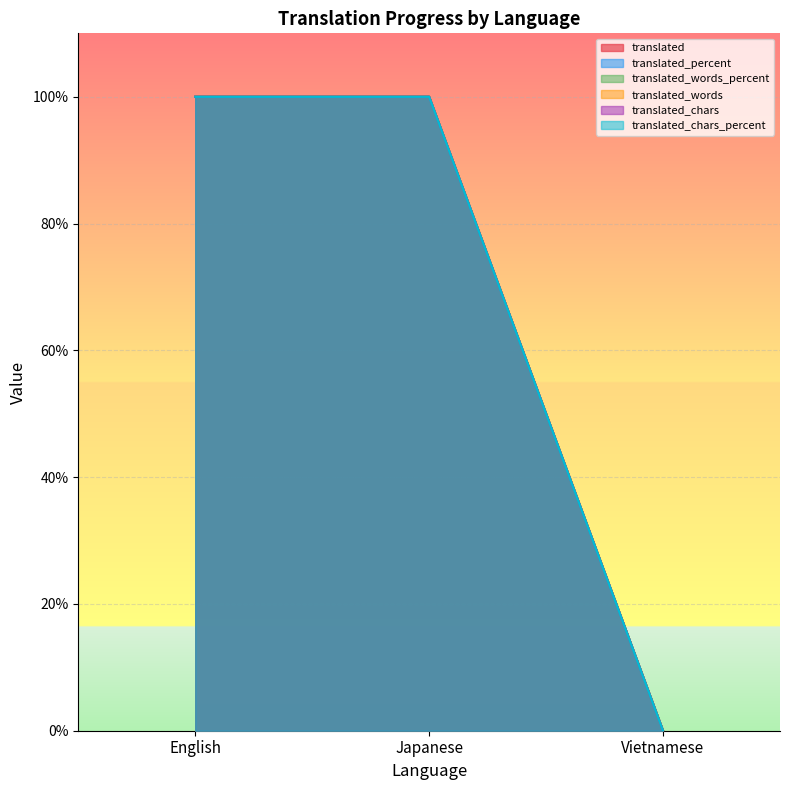

Reading left to right, transcribe all the data shown in this chart.

translated: 100	100	0
translated_percent: 100	100	0
translated_words_percent: 100	100	0
translated_words: 100	100	0
translated_chars: 100	100	0
translated_chars_percent: 100	100	0